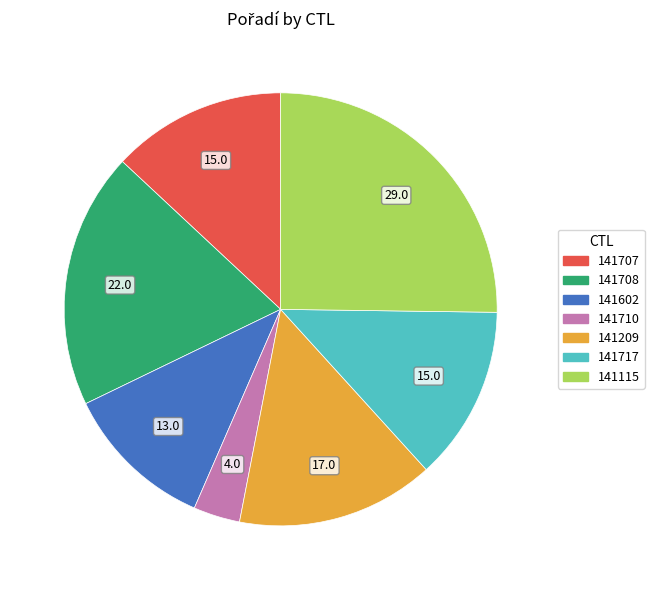

Combined, do 141707 and 141602 account for over 50%?

No